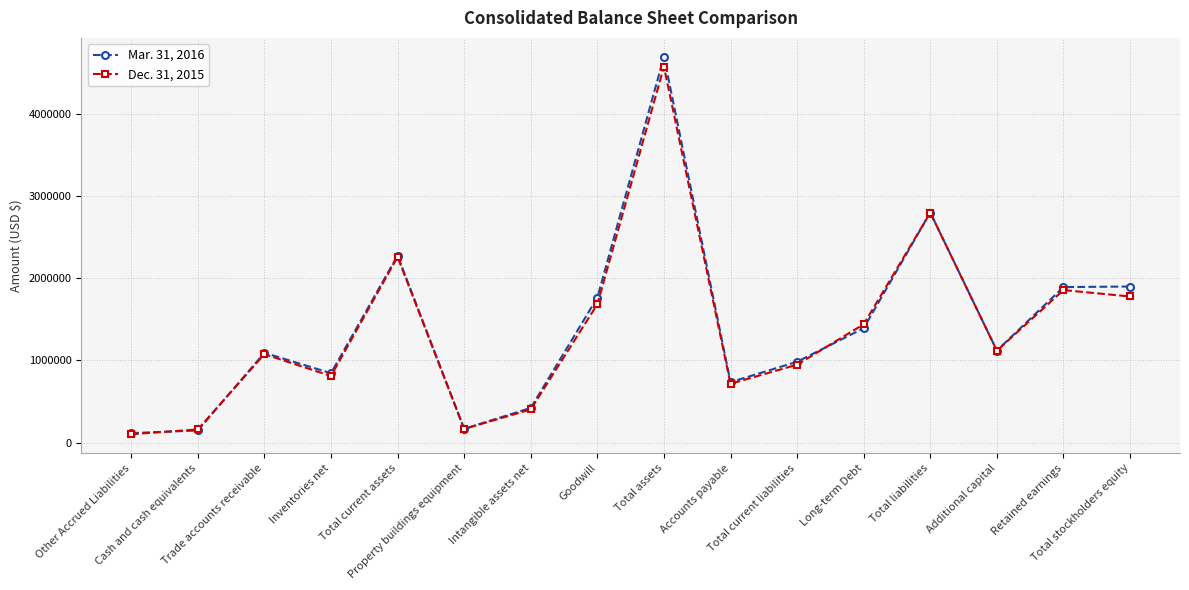

At which label is Dec. 31, 2015 closest to 2336120?

Total current assets